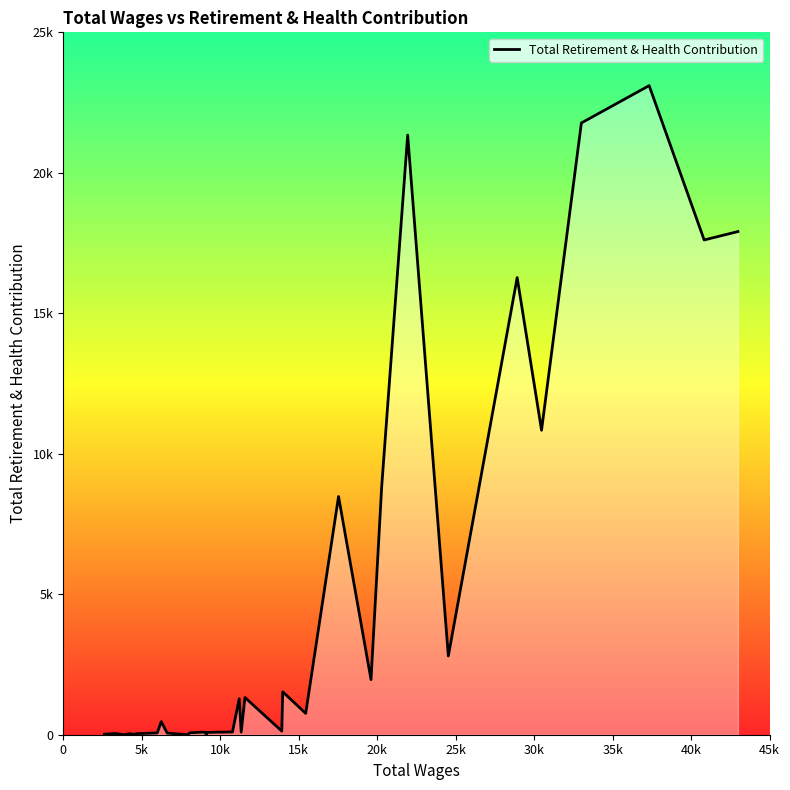

What is the difference between the maximum and minimum values?

23103